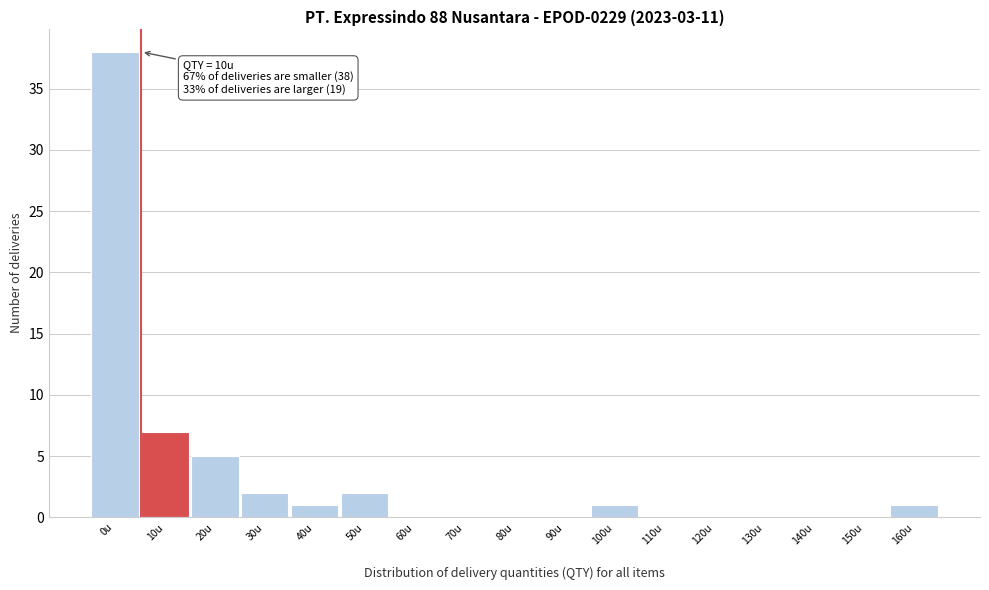

Reading left to right, extract all data points from this chart.

0u=38	10u=7	20u=5	30u=2	40u=1	50u=2	60u=0	70u=0	80u=0	90u=0	100u=1	110u=0	120u=0	130u=0	140u=0	150u=0	160u=1